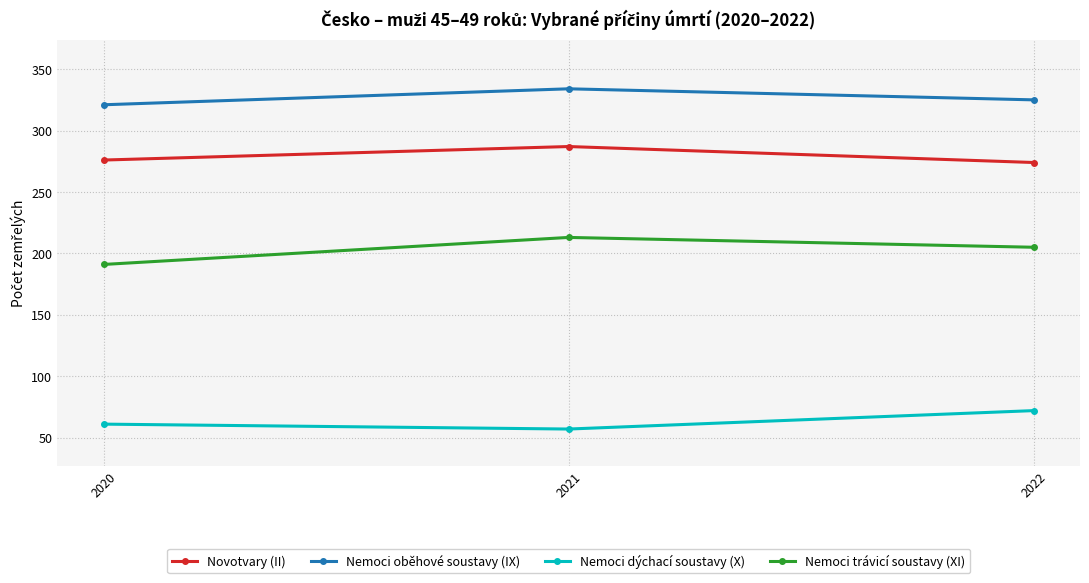

What is the approximate value of Nemoci trávicí soustavy (XI) at 2021, to the nearest 5?

215